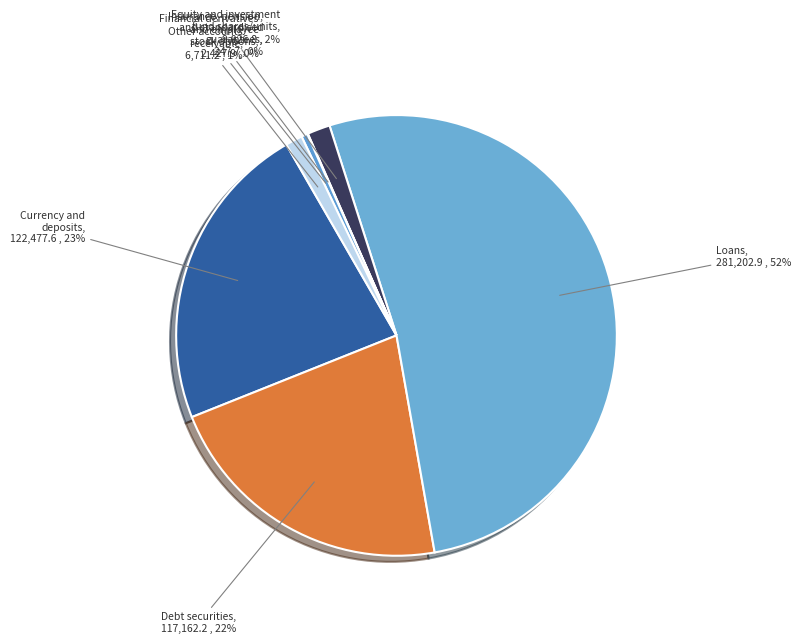

To the nearest percent, what portion does Loans represent?

52%